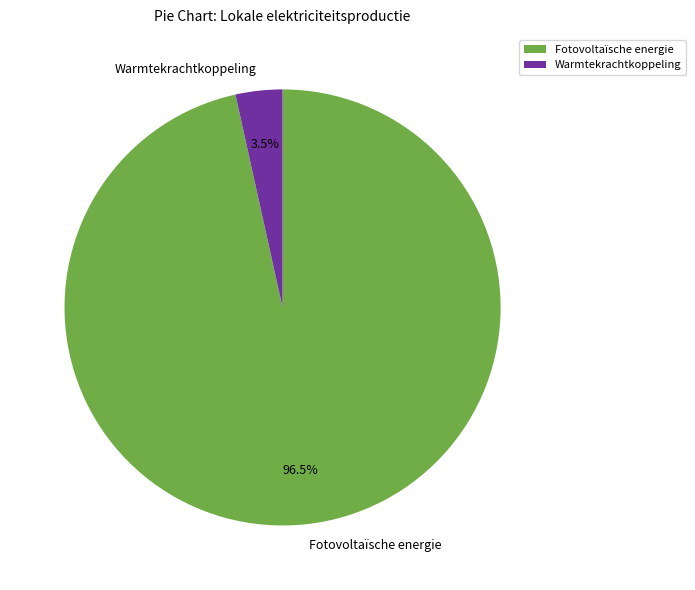

How much of the chart is everything except Fotovoltaïsche energie?

3.5%